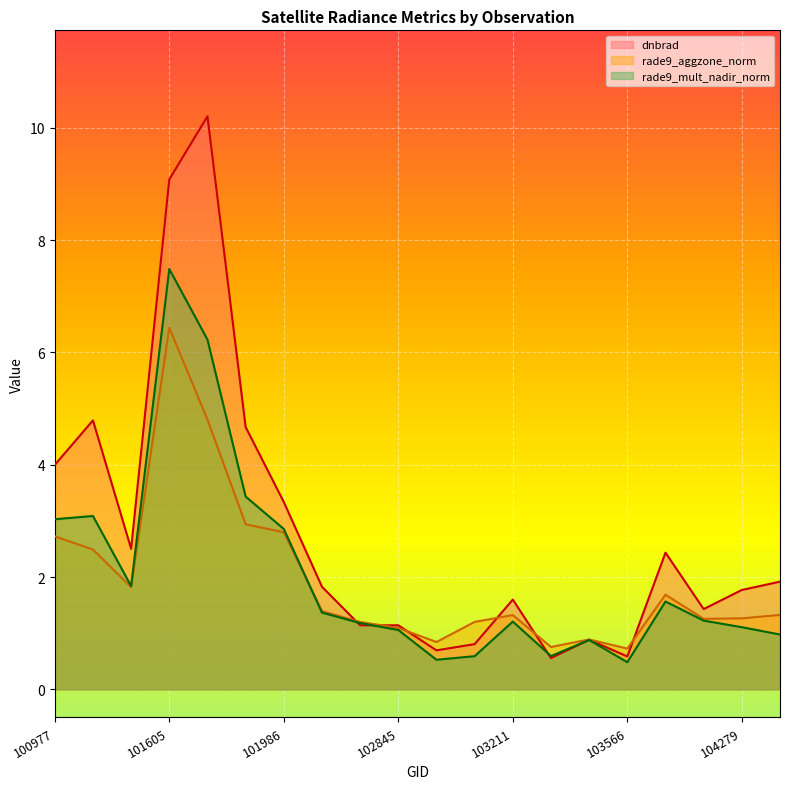

Which series has the largest total across all categories?

dnbrad